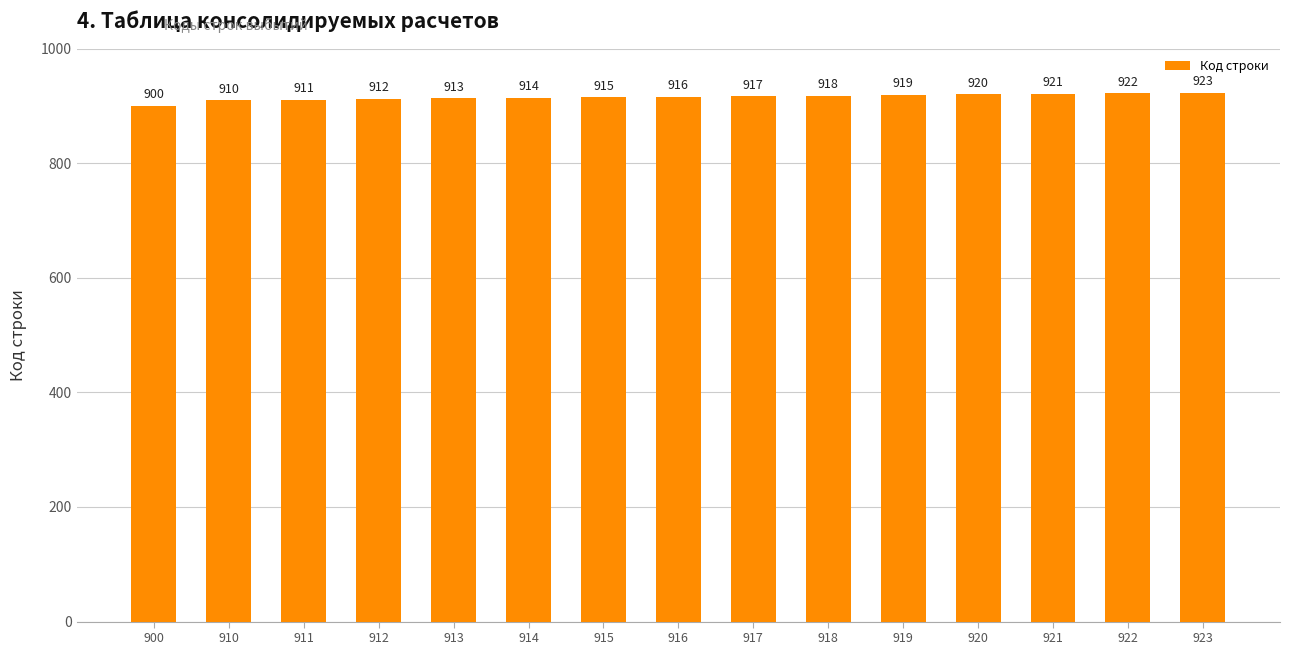

At which label is the value closest to 911?

911